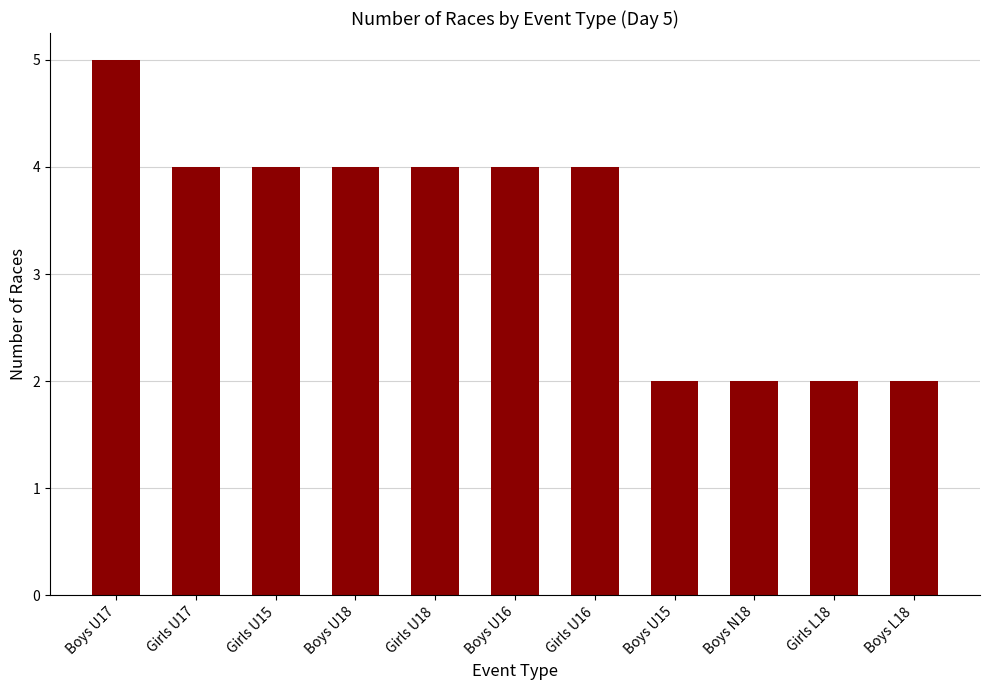

Which category has the highest value across all series?

Boys U17